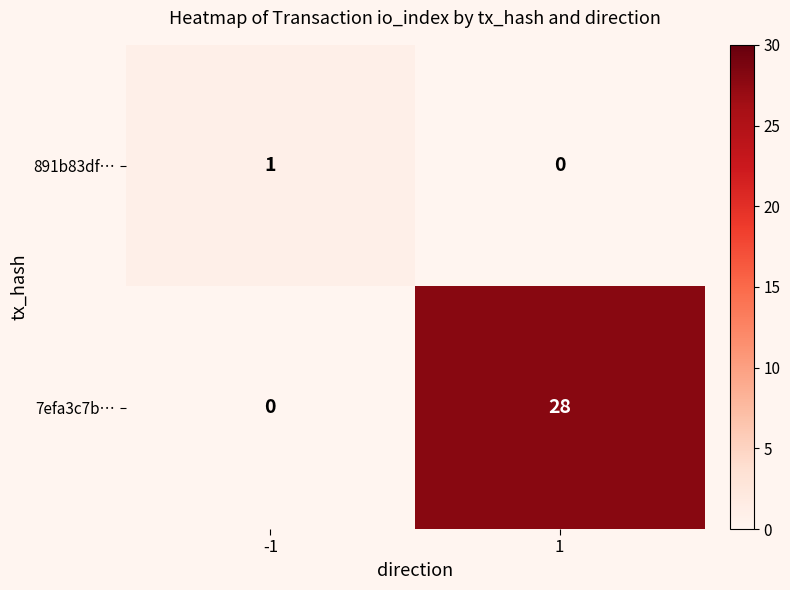

Reading left to right, list all the values displayed in this chart.

891b83df…: 1	0
7efa3c7b…: 0	28